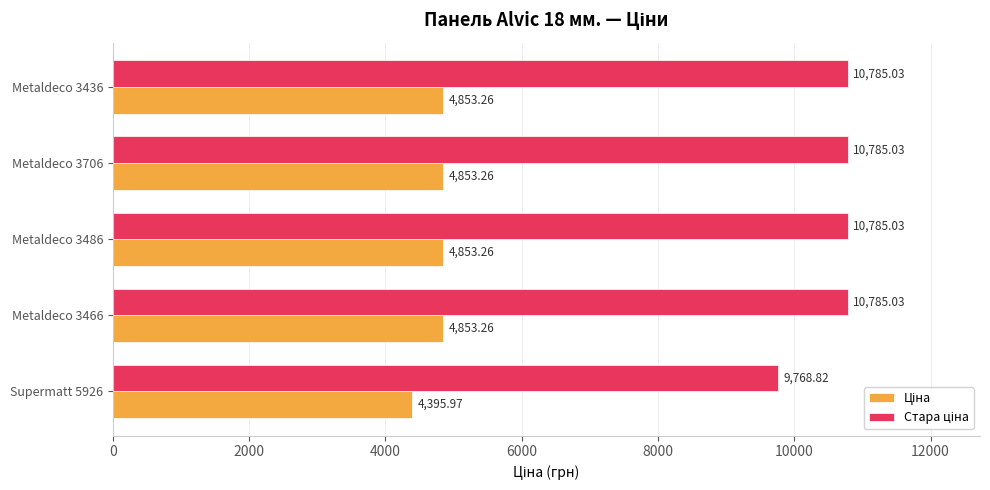

At how many categories does at least one series exceed 6047?

5